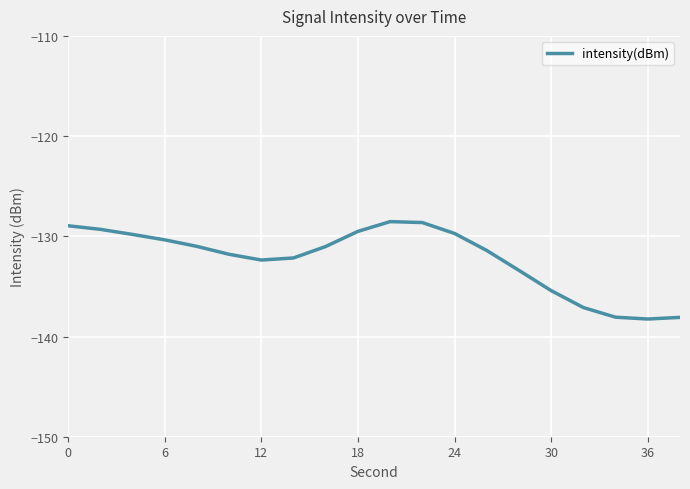

How many distinct data groups are displayed?

1